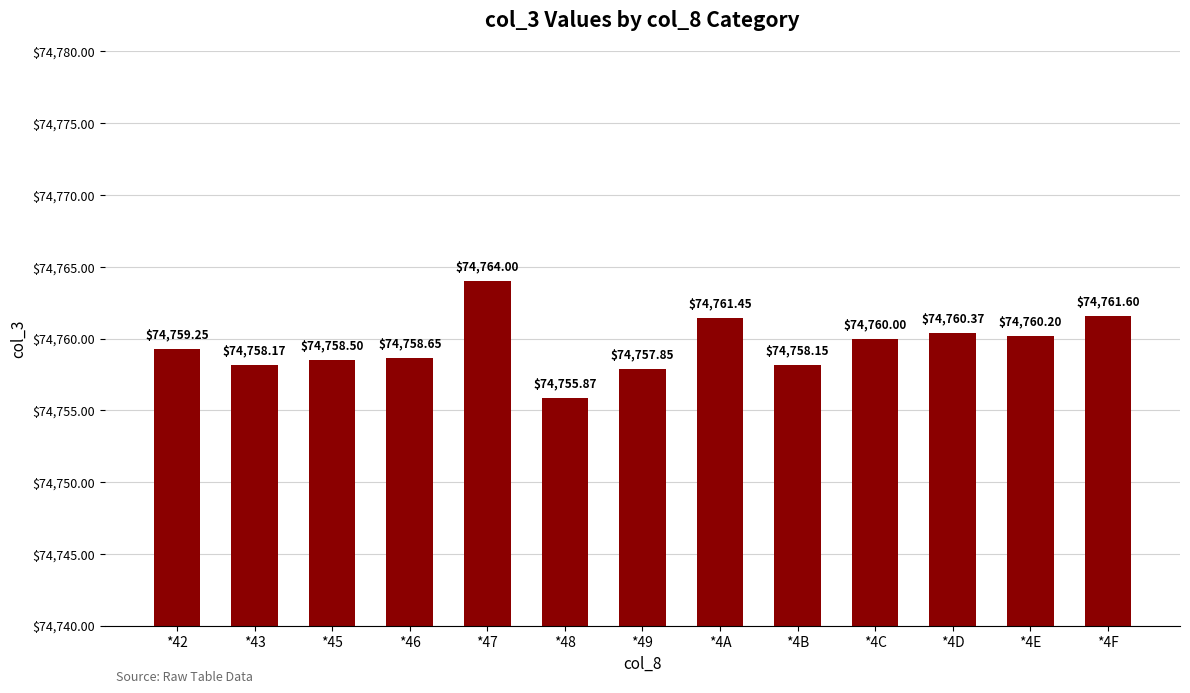

What is the sum of the values at *46 and *49?

149516.5